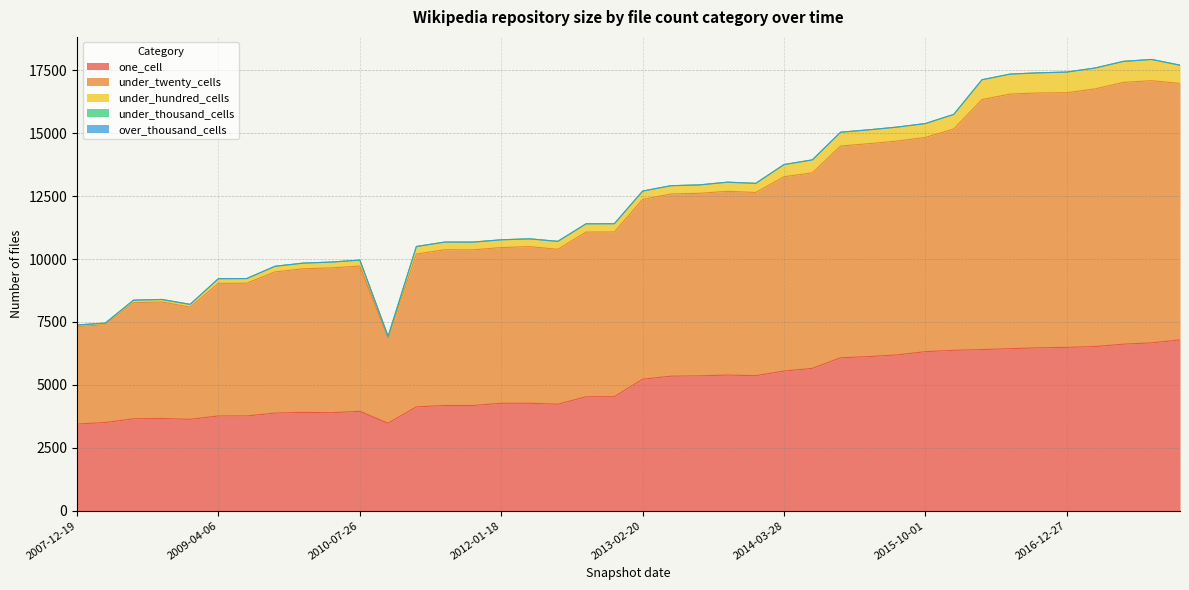

What is the lowest value of the one_cell series?

3443